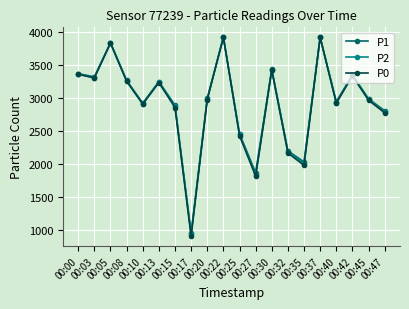

What is the maximum value shown in the chart?

3913.8